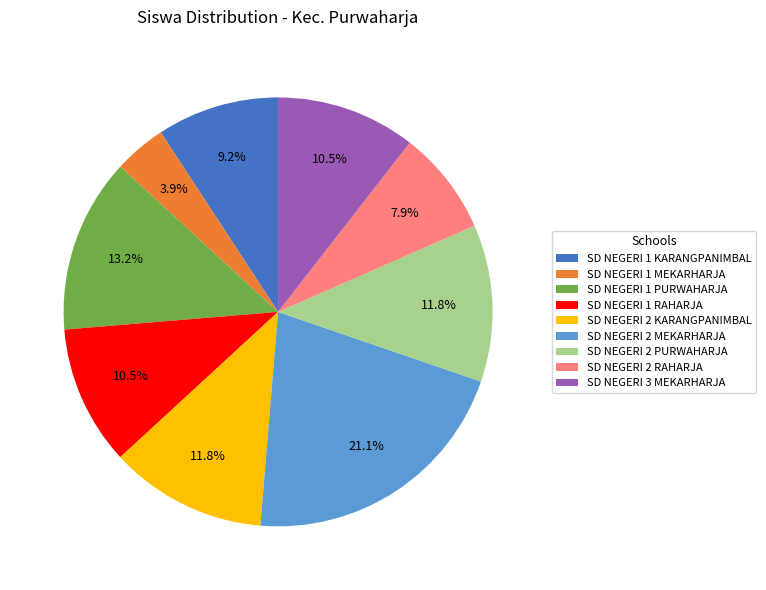

Which slice is the smallest?

SD NEGERI 1 MEKARHARJA